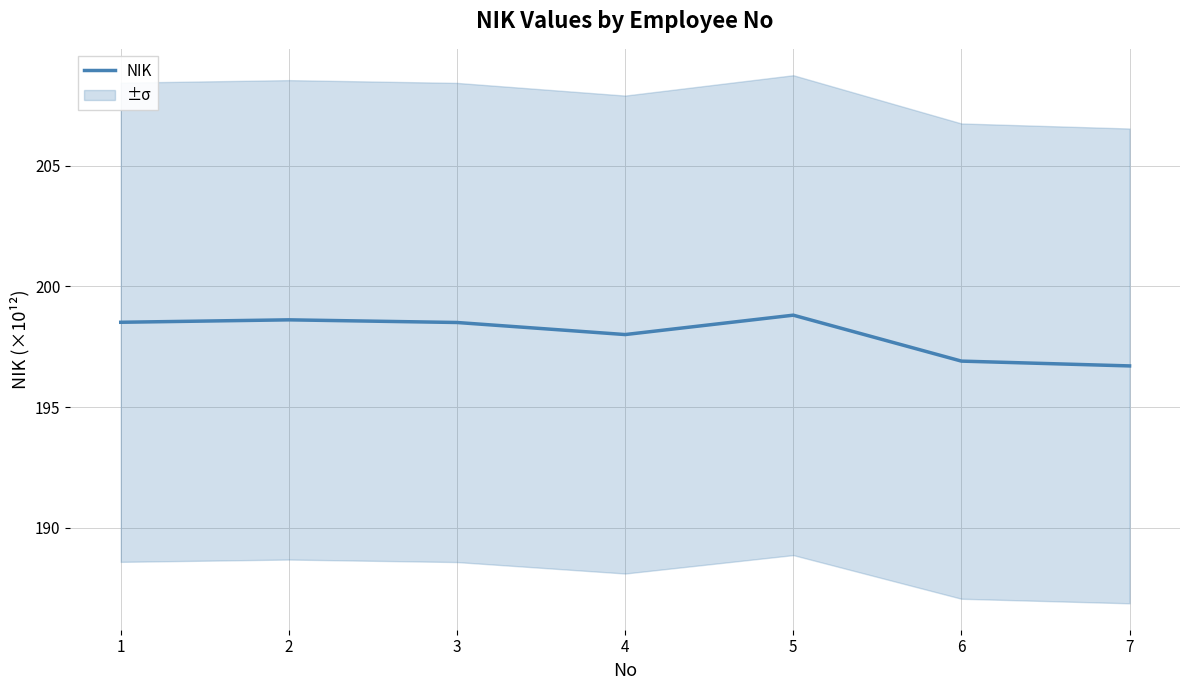

Is it true that the value at 6 is 196.9?

True